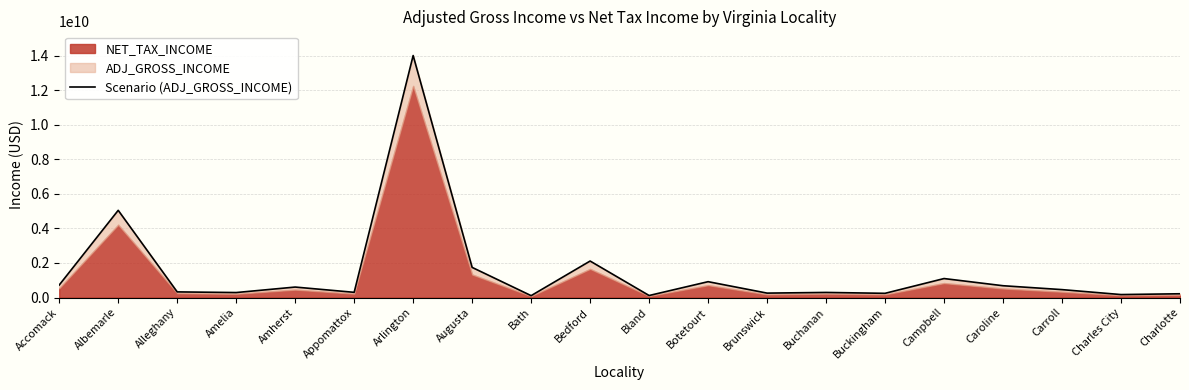

What is the label of the 18th point from the right?

Alleghany